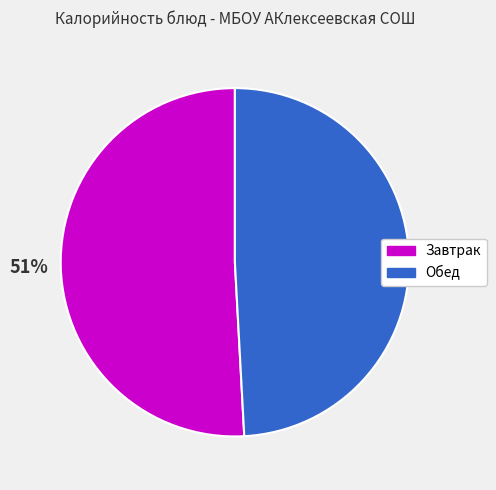

To the nearest percent, what is the difference between the largest and smallest slice percentages?

2%